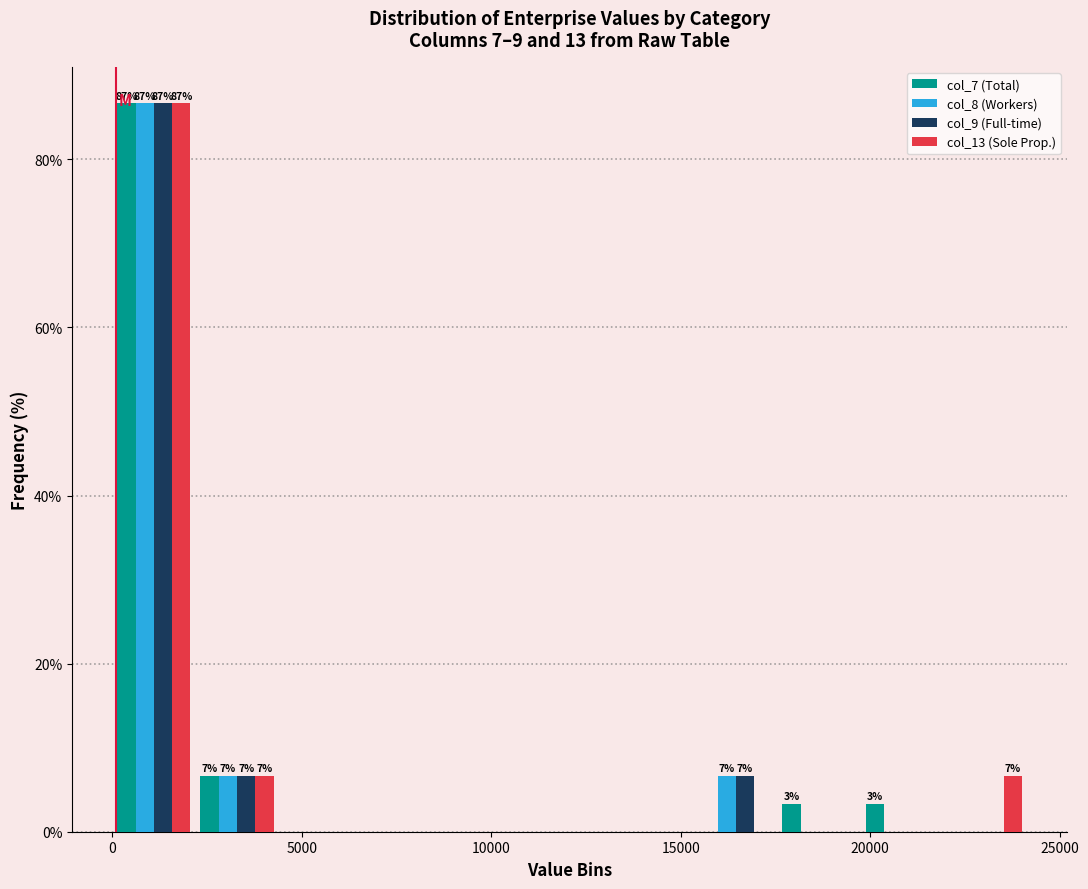

In the col_9 (Full-time) series, which range on the x-axis has the tallest bar?

0 to 2000